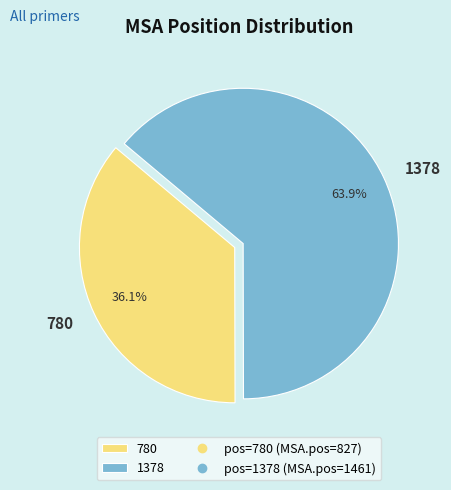

Count the number of slices in the pie.

2